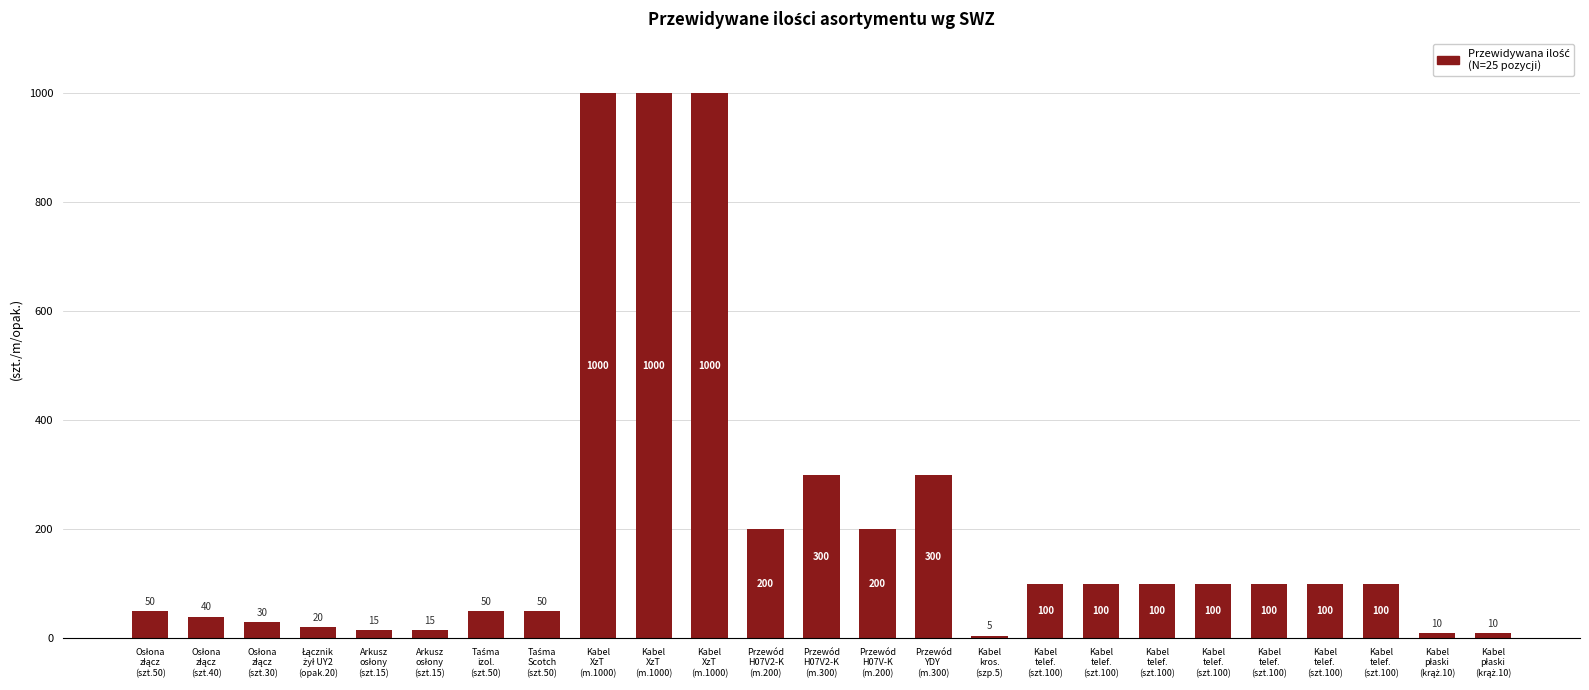

What is the sum of all values?

4995